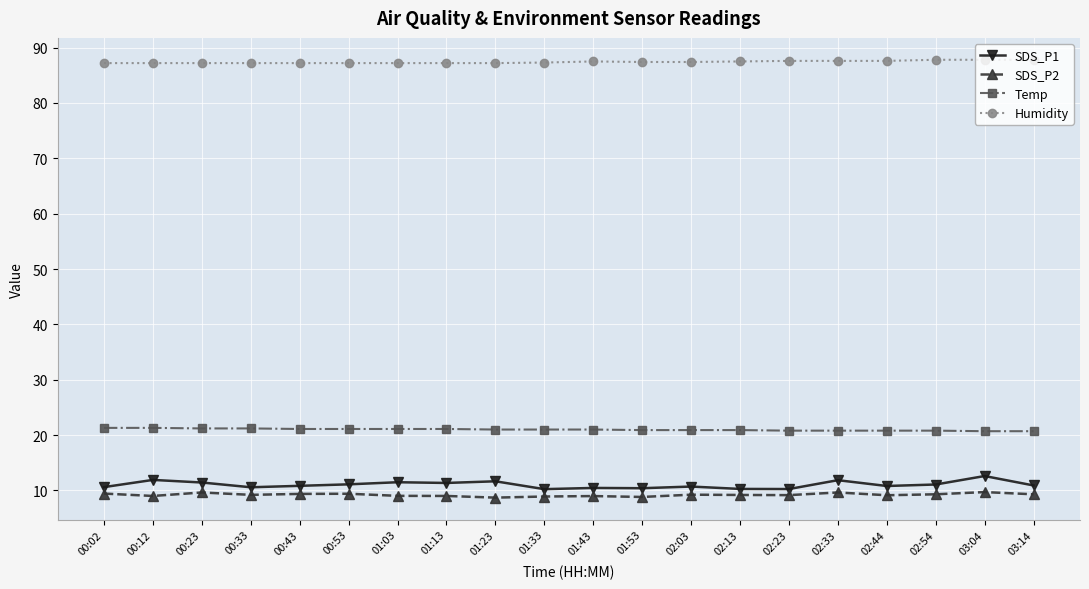

What is the sum of all Humidity values?

1748.1